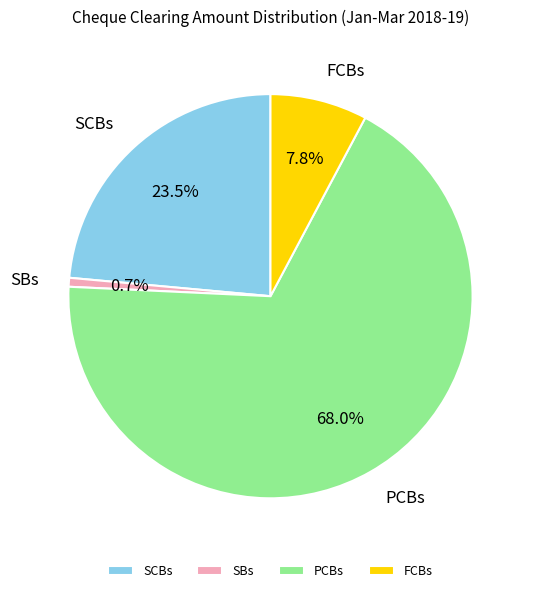

Is it true that FCBs is 14% of the pie?

False